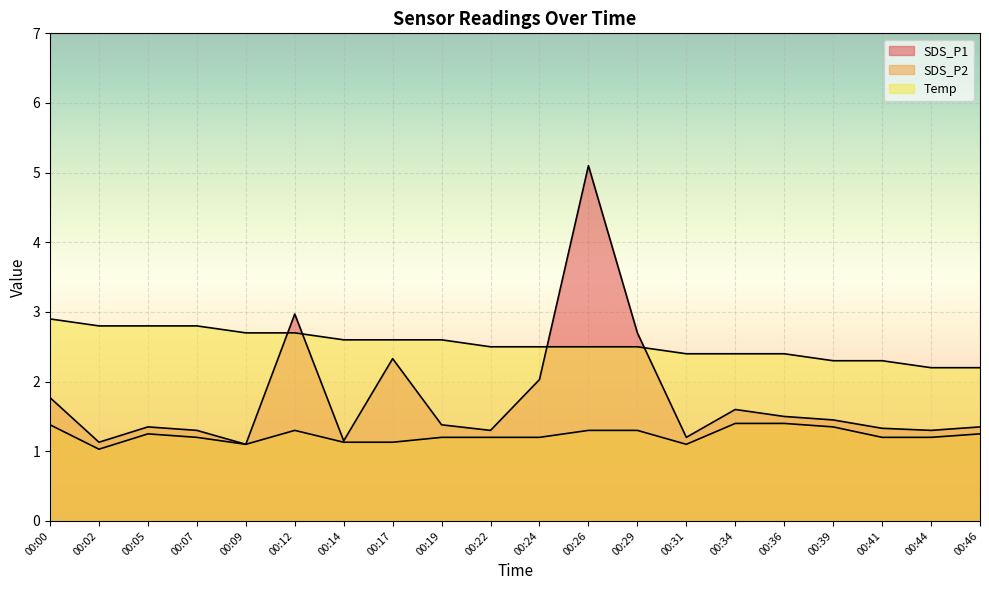

What is the total value across all series at 00:24?

5.7